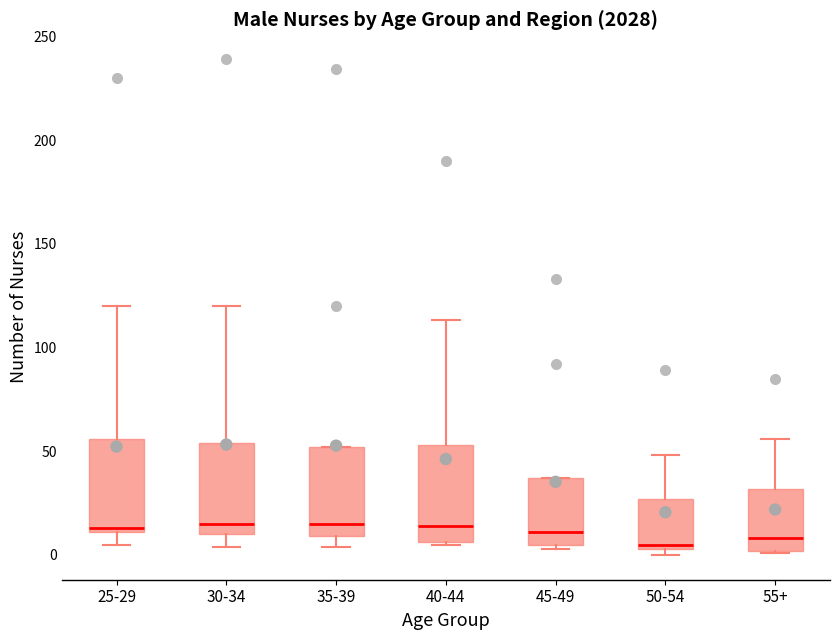

Reading left to right, read every box against the y-axis: the position of its median line, the range the box covers, and the ends of its whiskers. The values are not printed on the chart, so give them approximately, as read against the axis.

25-29: median 15, box 10 to 55, whiskers 5 to 120
30-34: median 15, box 10 to 55, whiskers 5 to 120
35-39: median 15, box 10 to 50, whiskers 5 to 50
40-44: median 15, box 5 to 55, whiskers 5 to 115
45-49: median 10, box 5 to 35, whiskers 5 (just below the box's lower edge) to 35
50-54: median 5 (just above the box's lower edge), box 5 to 25, whiskers 0 to 50
55+: median 10, box 0 to 30, whiskers 0 to 55